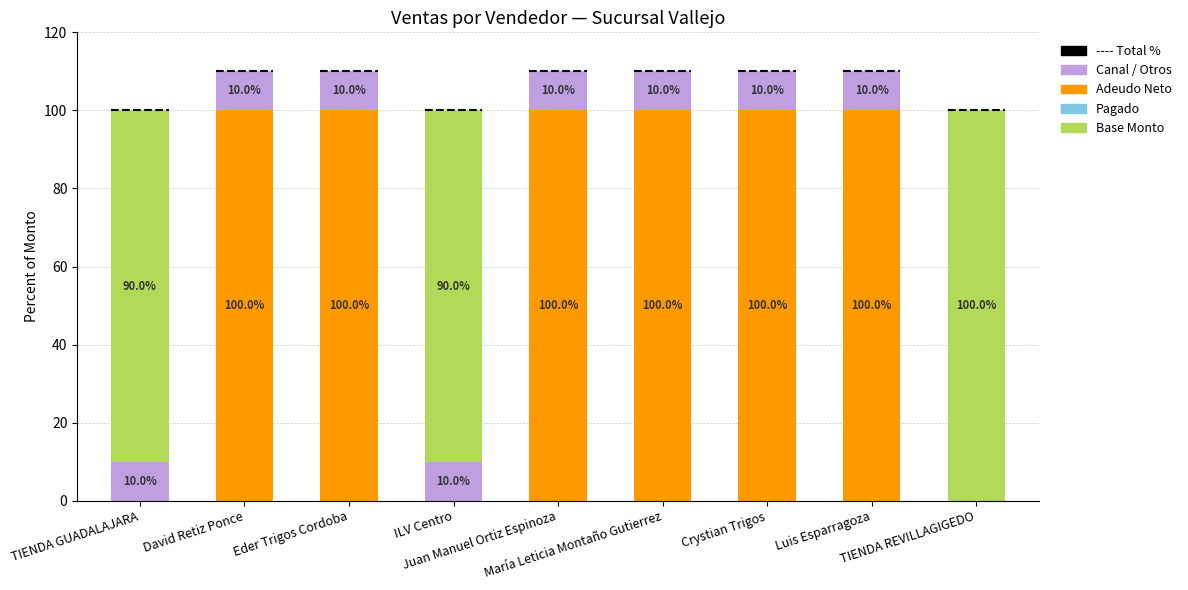

What is the difference between the highest and lowest values at Juan Manuel Ortiz Espinoza?

100